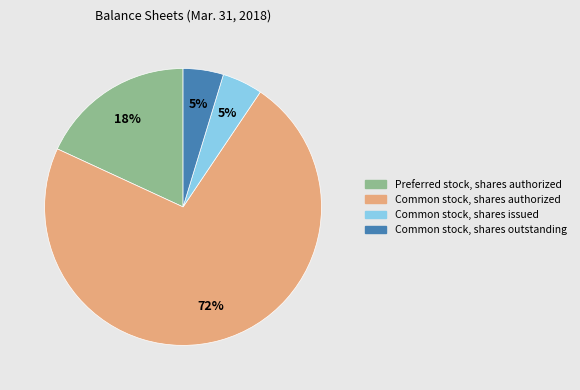

Do Common stock, shares outstanding and Common stock, shares issued together represent more than half of the pie?

No